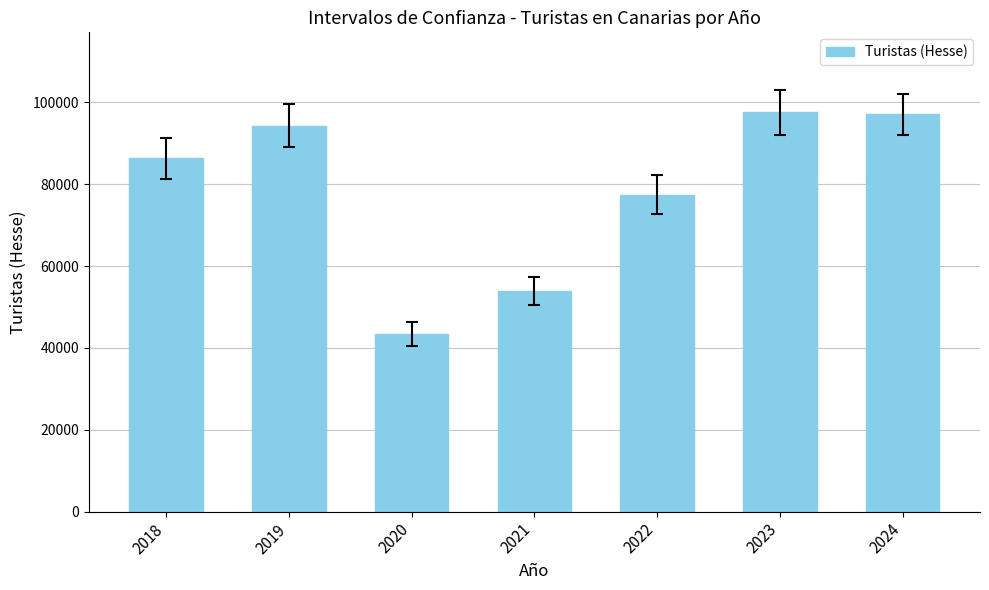

What is the maximum value shown in the chart?

97604